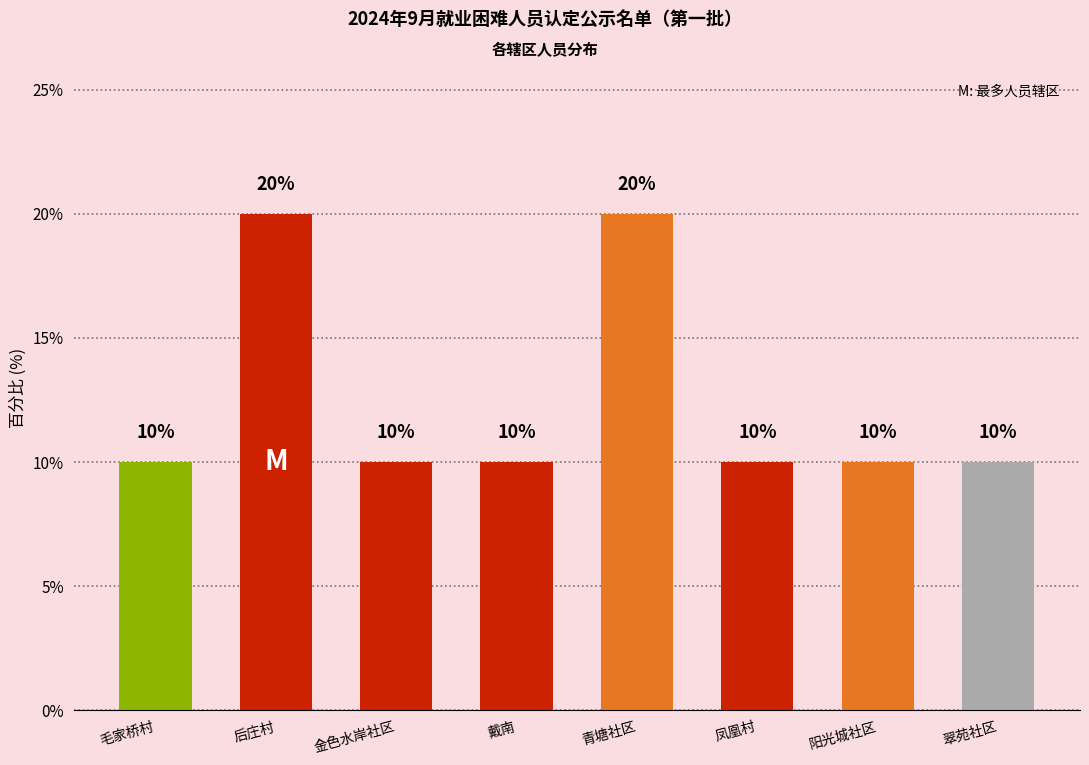

Read the value at 青塘社区, to the nearest 5.

20